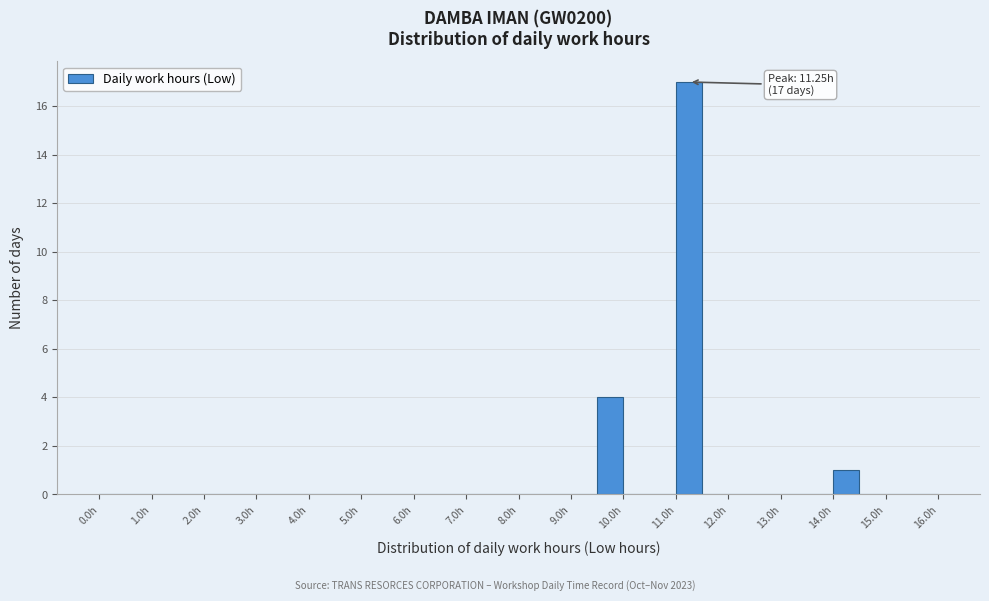

Which range on the x-axis has the tallest bar?

11.0 to 11.5